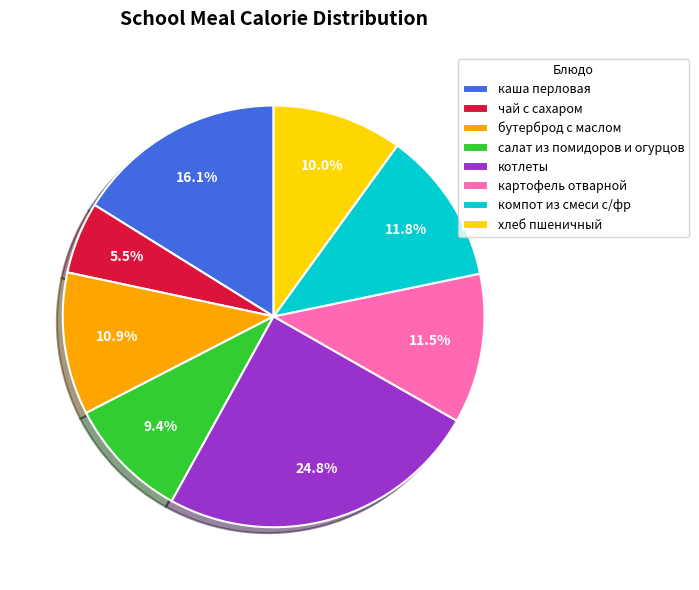

To the nearest percent, what portion does салат из помидоров и огурцов represent?

9%